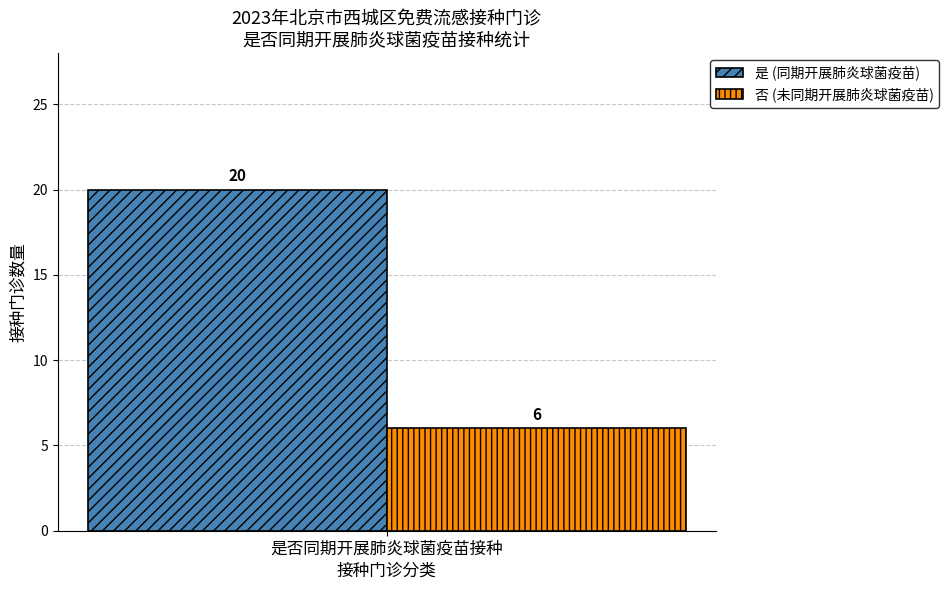

The value of 是 (同期开展肺炎球菌疫苗) at 是否同期开展肺炎球菌疫苗接种 is 27. True or false?

False